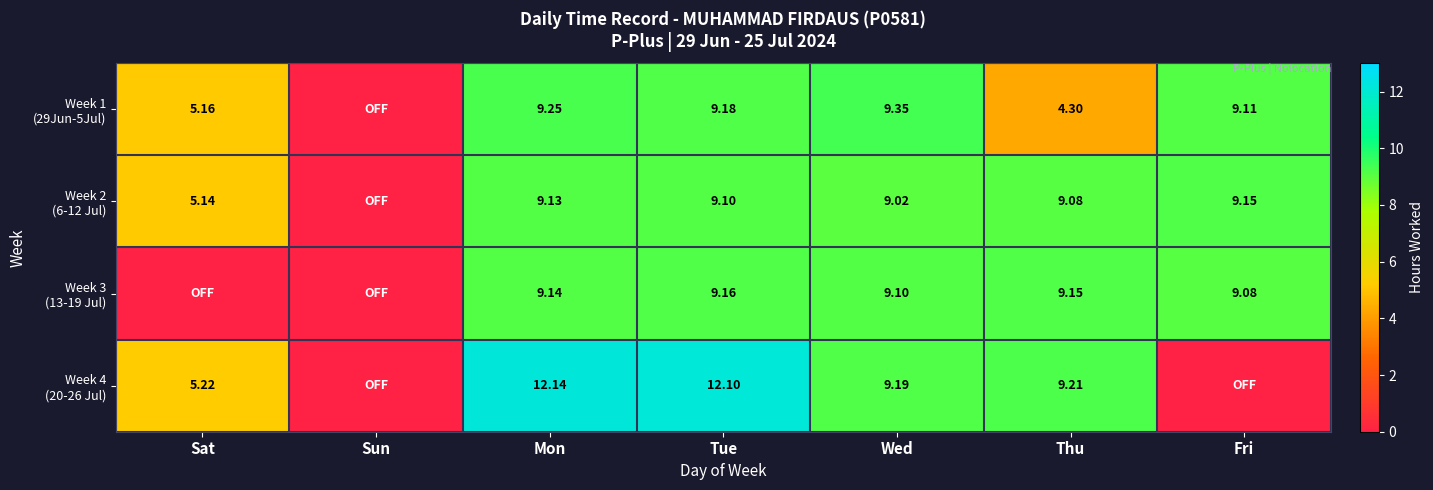

At how many categories does at least one series exceed 4?

6